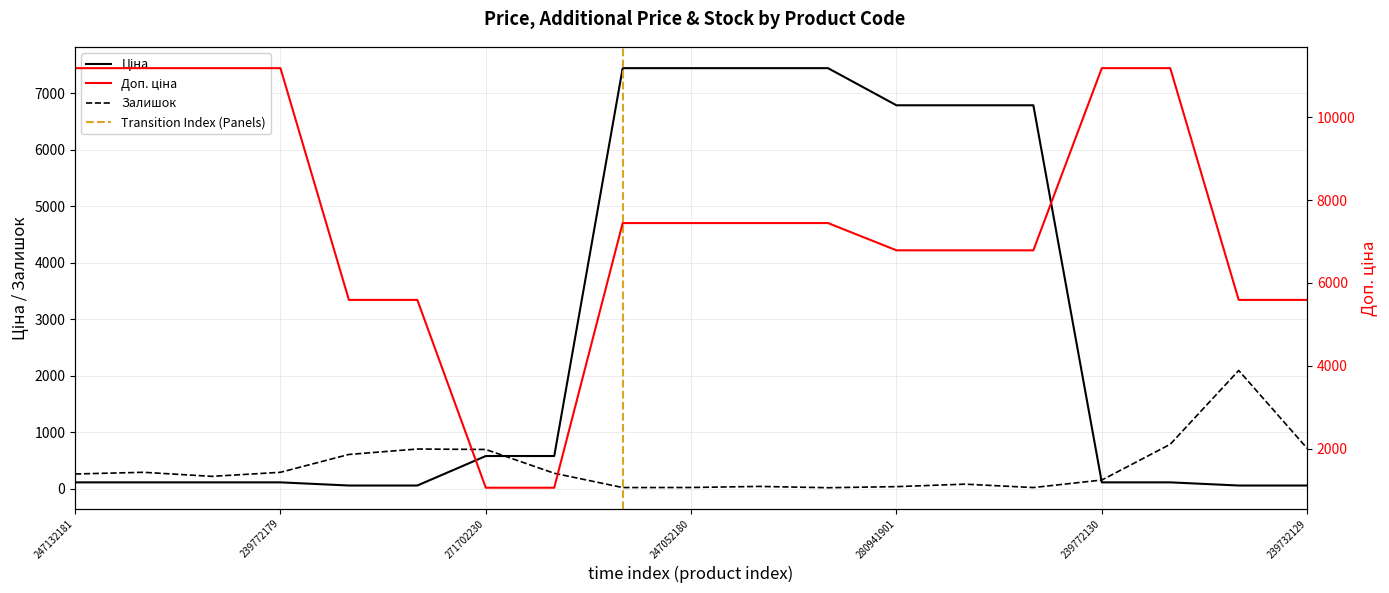

What is the minimum value shown in the chart?

17.0